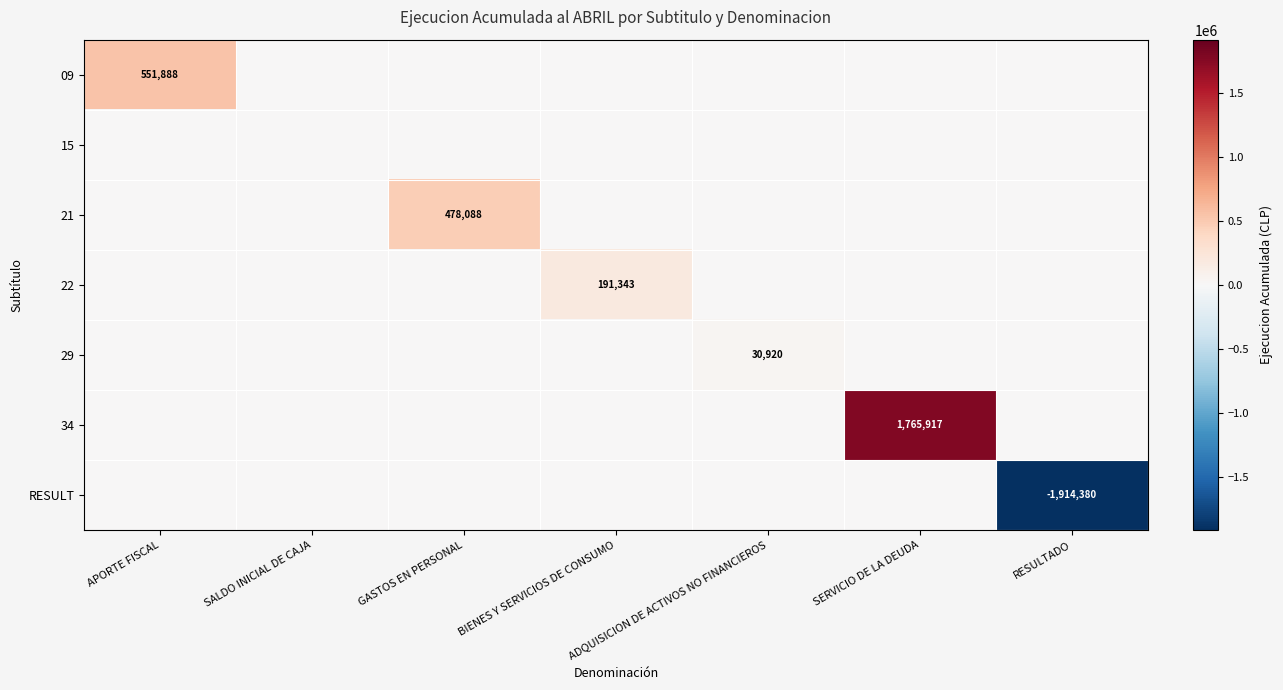

Between APORTE FISCAL and SERVICIO DE LA DEUDA, which series saw the biggest shift?

34